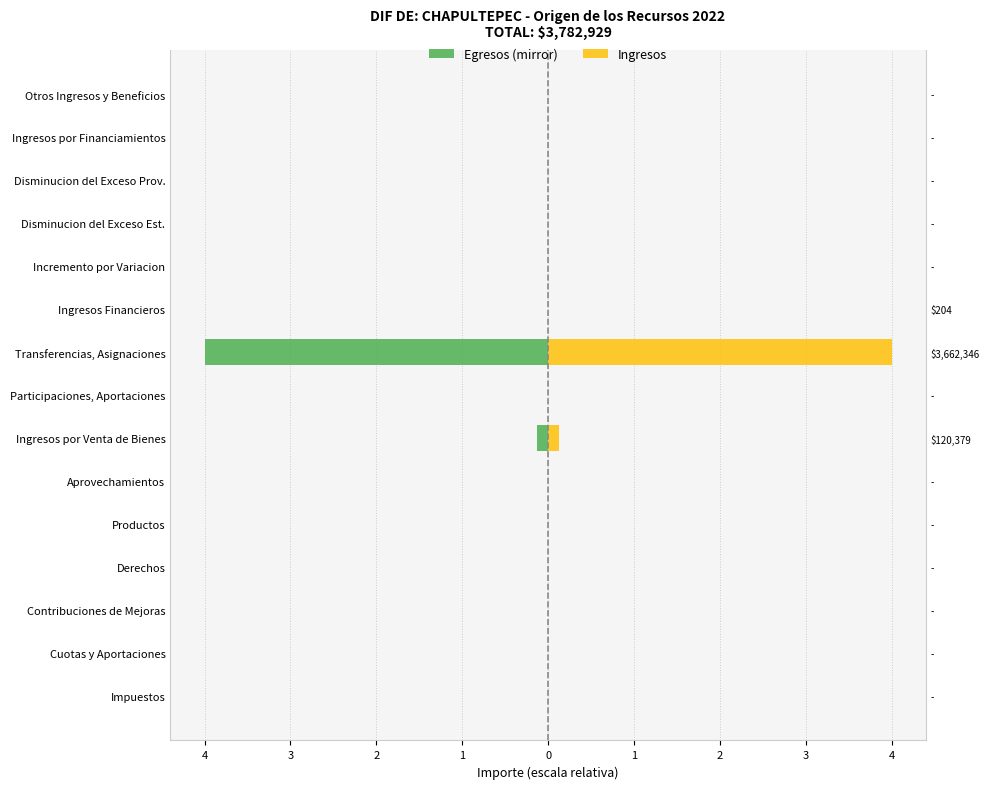

How many bars are there in each group?

2